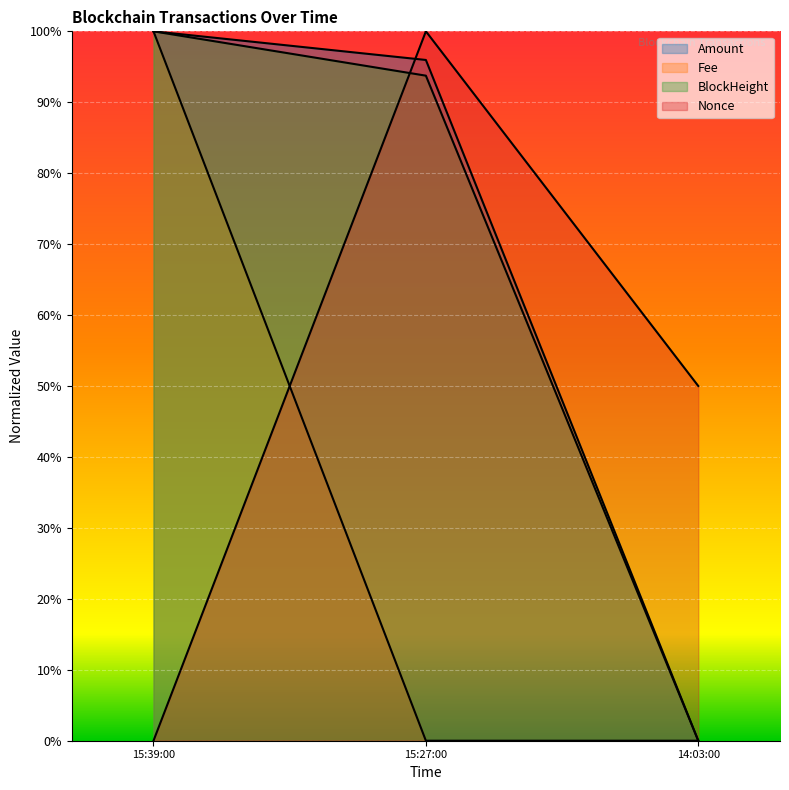

How many lines are shown in the chart?

4